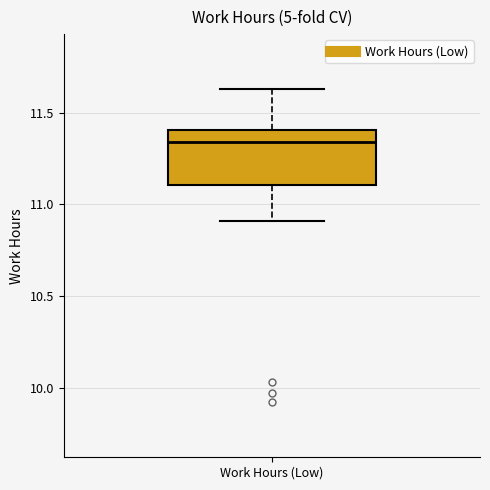

Read this box plot against the y-axis: the position of the median line, the range covered by the box, and the ends of both whiskers. The values are not printed on the chart, so give them approximately, as read against the axis.

median 11.35, box 11.10 to 11.40, whiskers 10.90 to 11.65